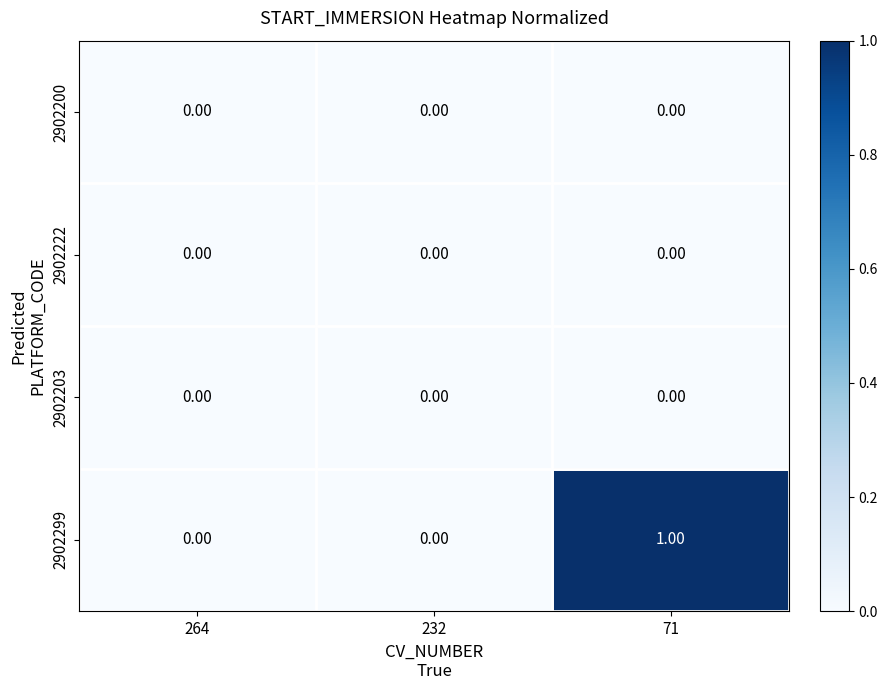

Which series has the largest range (max minus min)?

2902299